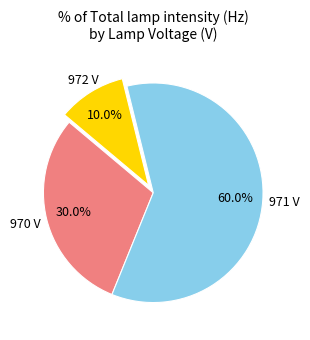

Is there any slice that represents more than half of the pie?

Yes